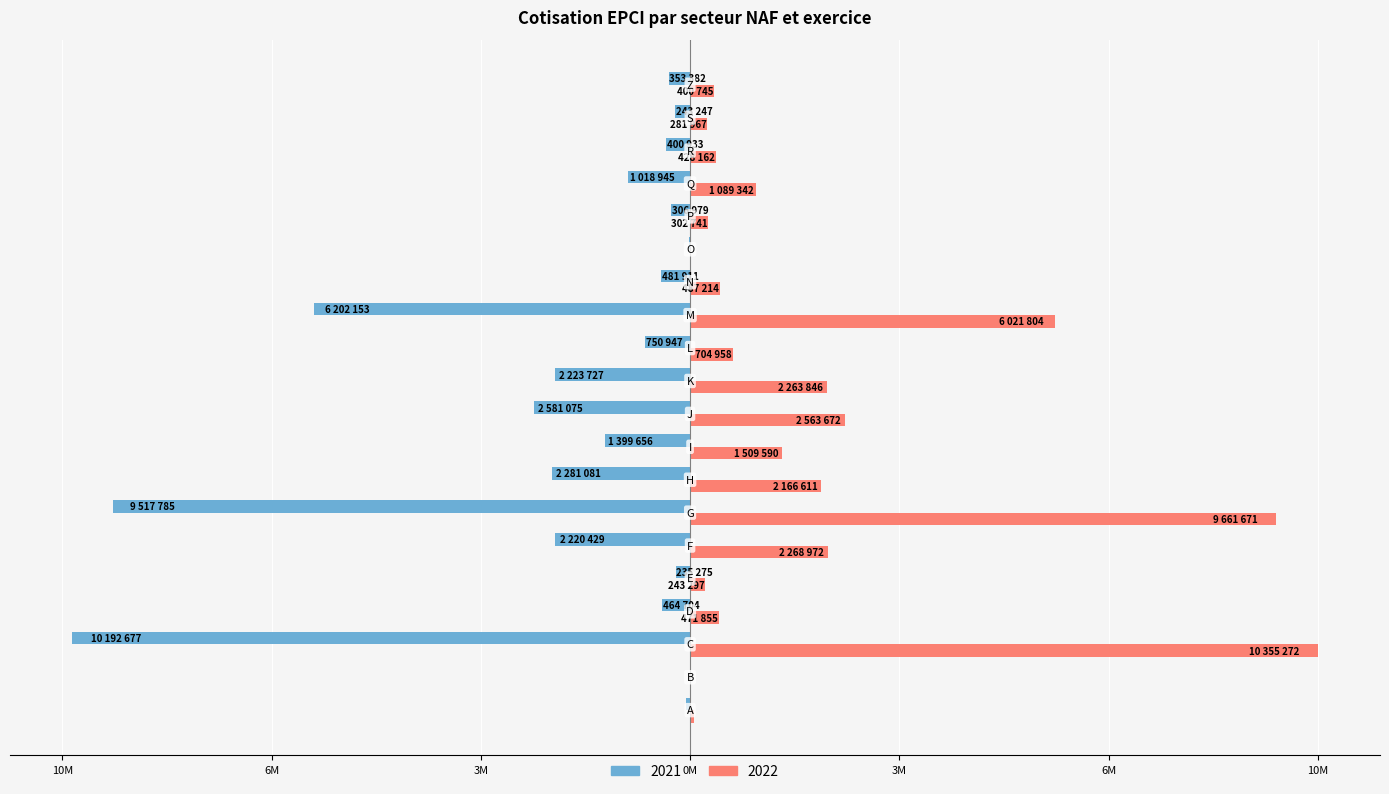

What are all the series names shown in the legend?

2021, 2022